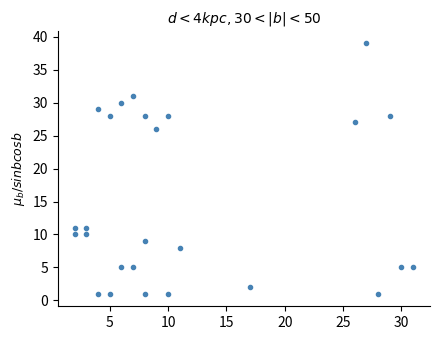

What is the range of X values (max minus min)?

29